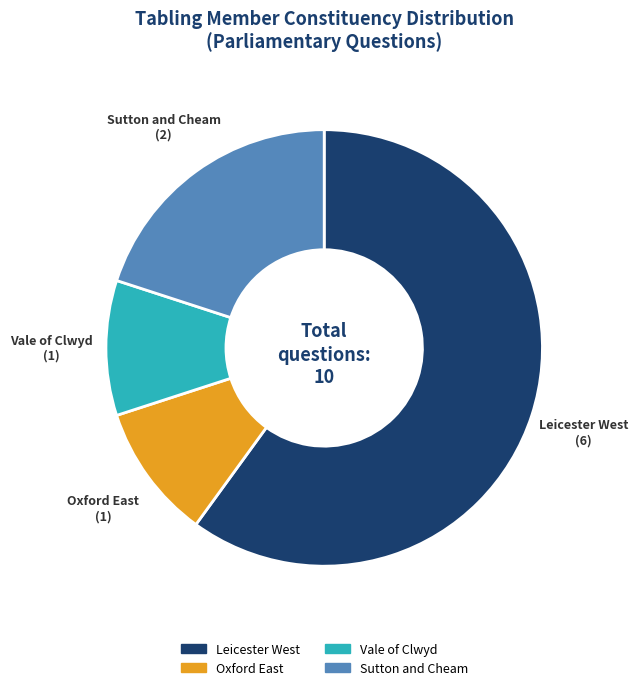

Is there a majority slice in this chart?

Yes